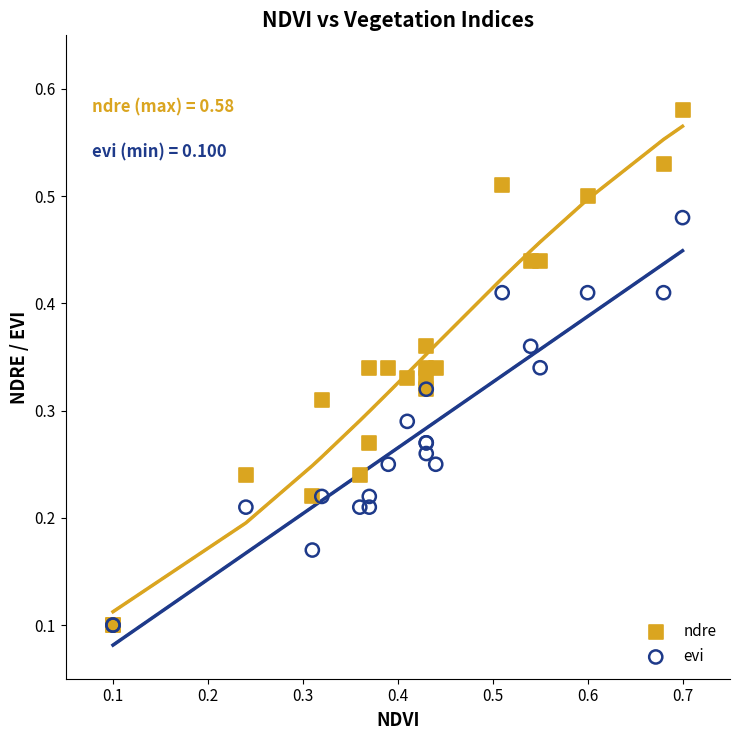

What are all the series names shown in the legend?

ndre, evi